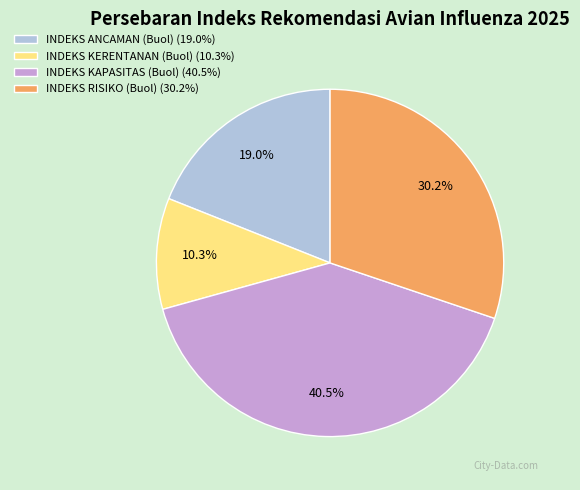

Does INDEKS ANCAMAN (Buol) account for over 50% of the chart?

No